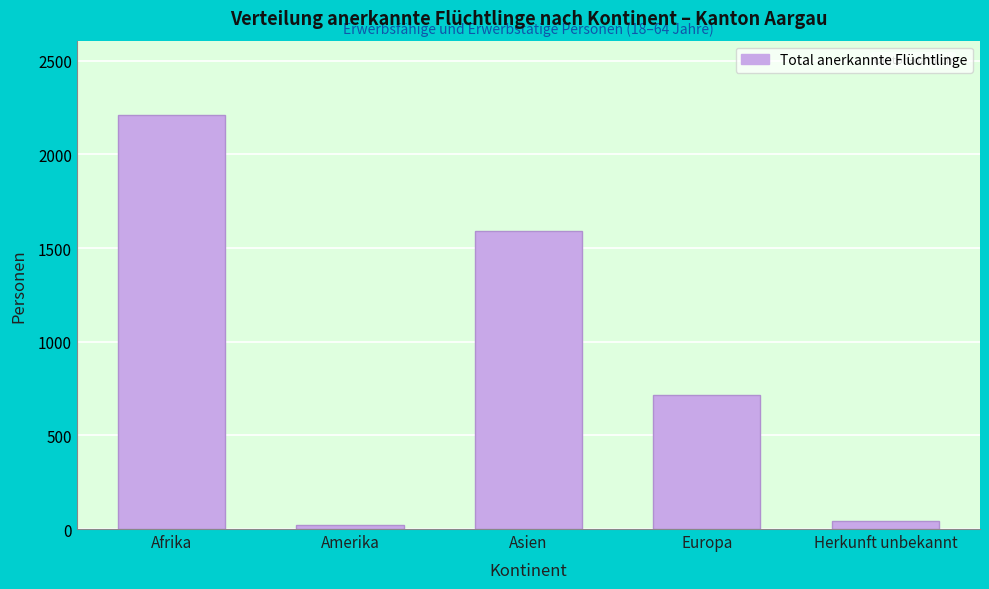

Reading right to left, what are all the values shown in this chart?

42	717	1591	23	2210